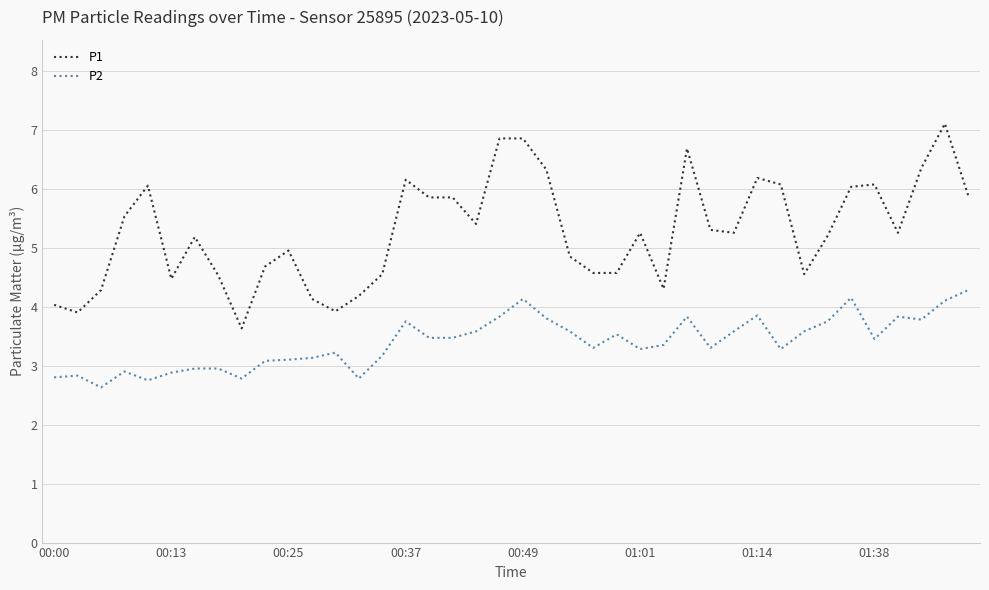

True or false: P2 and P1 cross at least once.

False